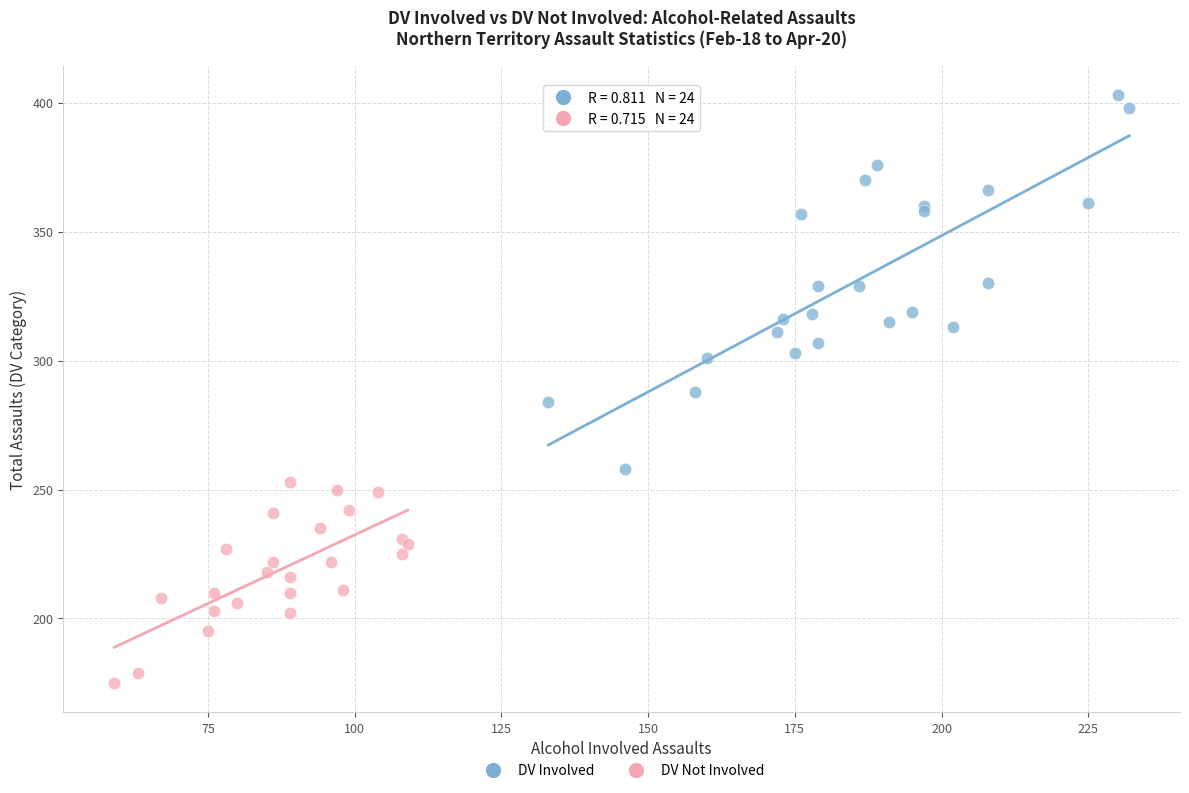

What are all the series names shown in the legend?

DV Involved, DV Not Involved